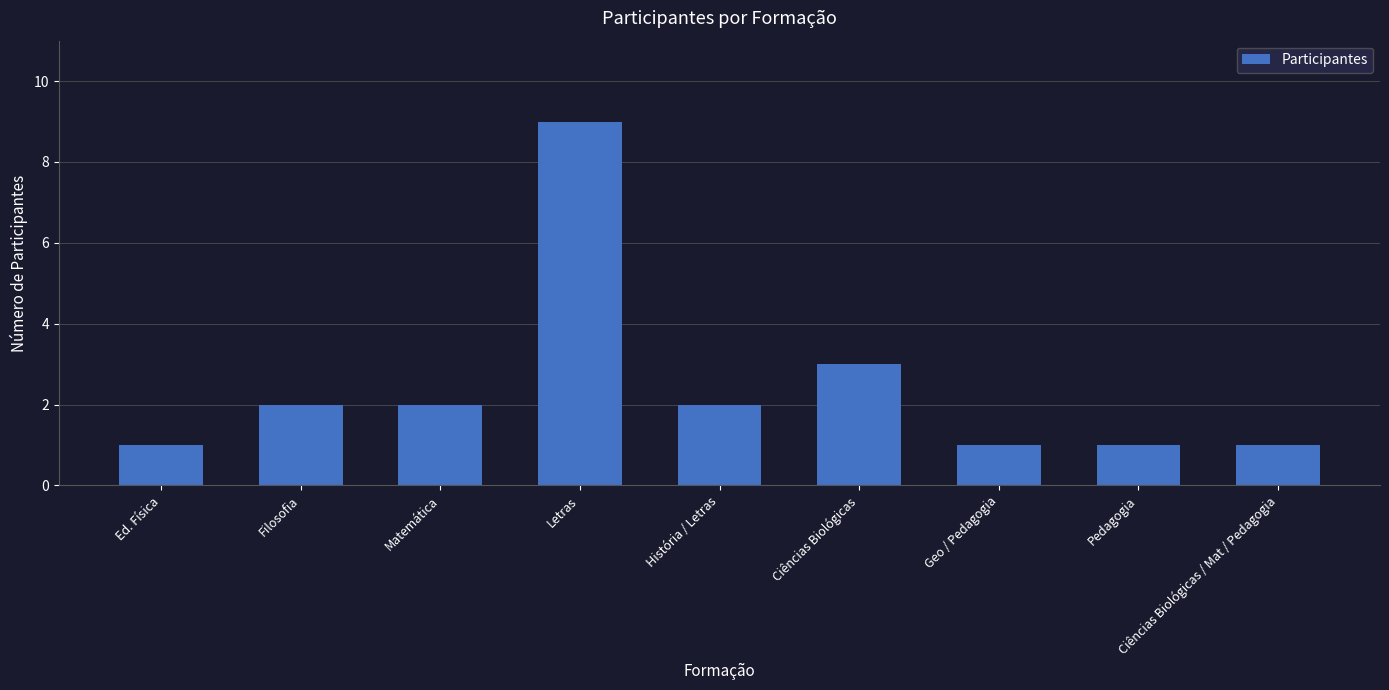

True or false: the data shows 4 at Ciências Biológicas.

False